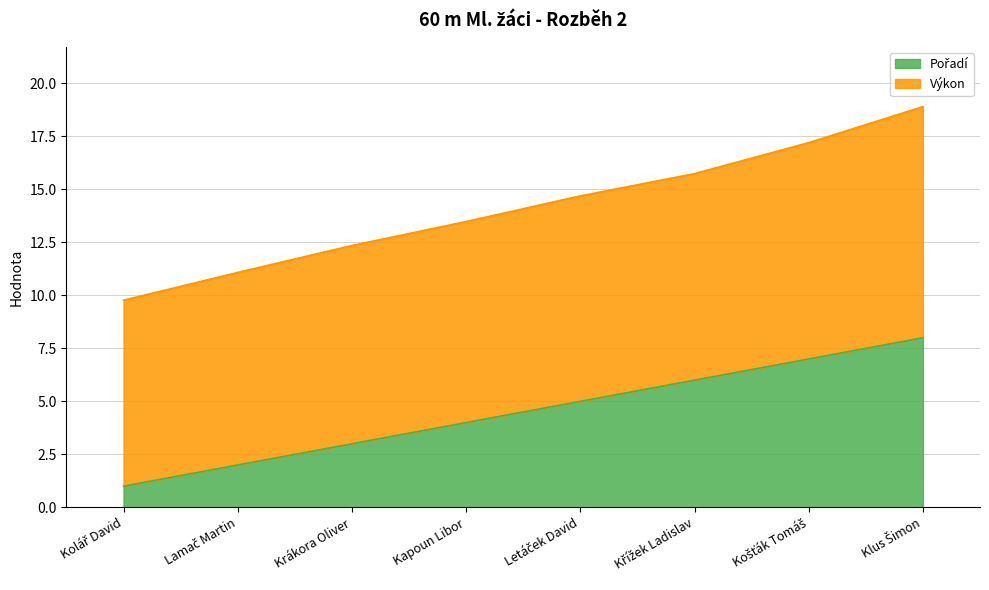

What is the difference between the maximum and second lowest values?

6